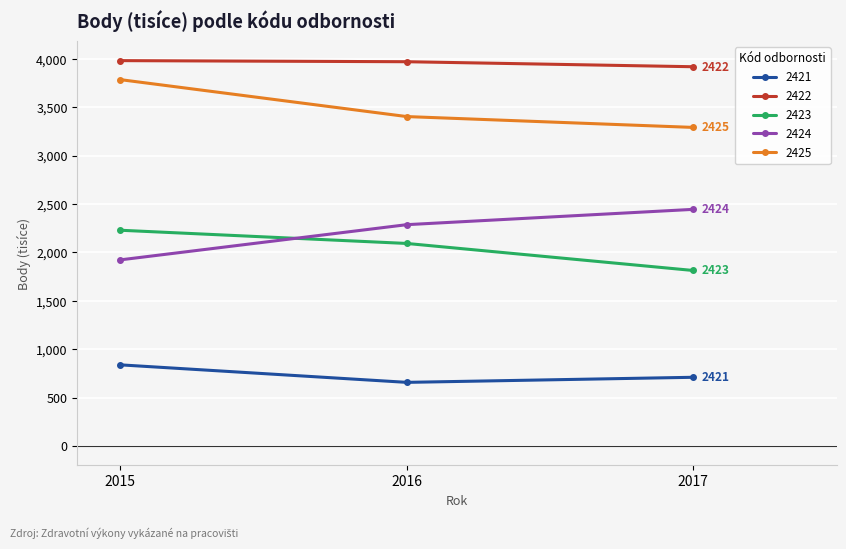

What is the highest value of the 2423 series?

2229.0